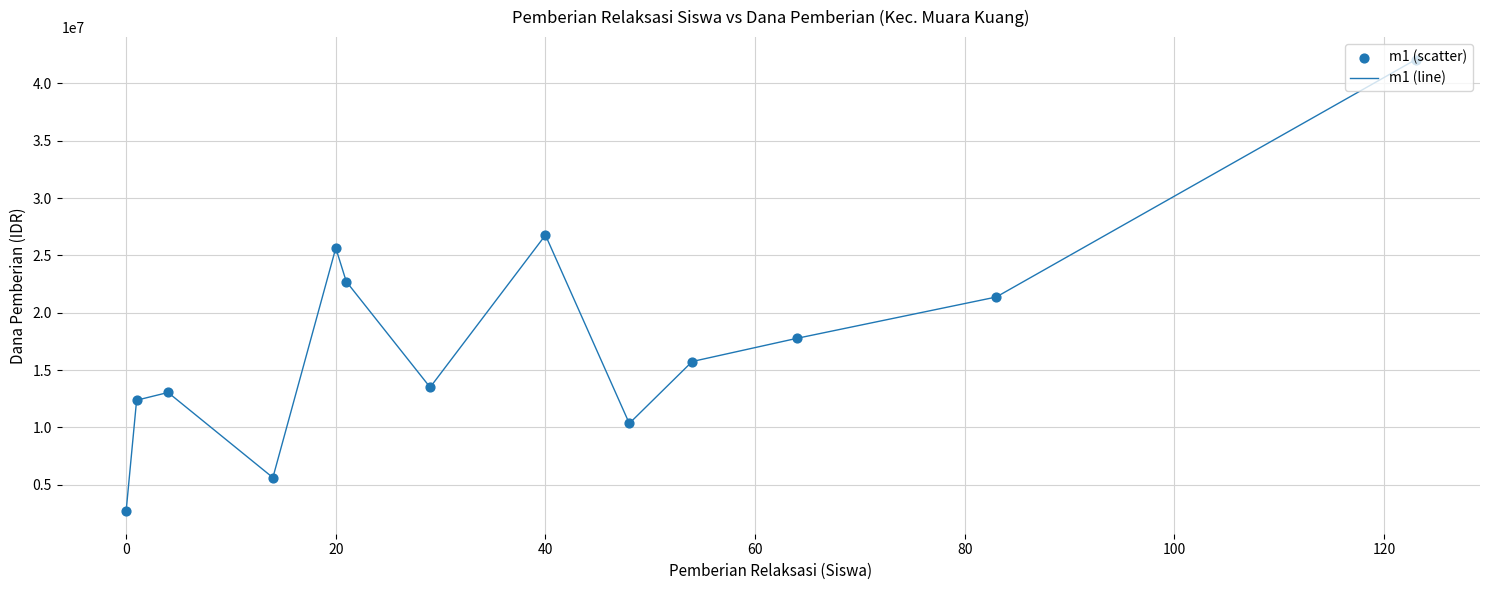

What is the difference between the maximum and minimum values?

39375000